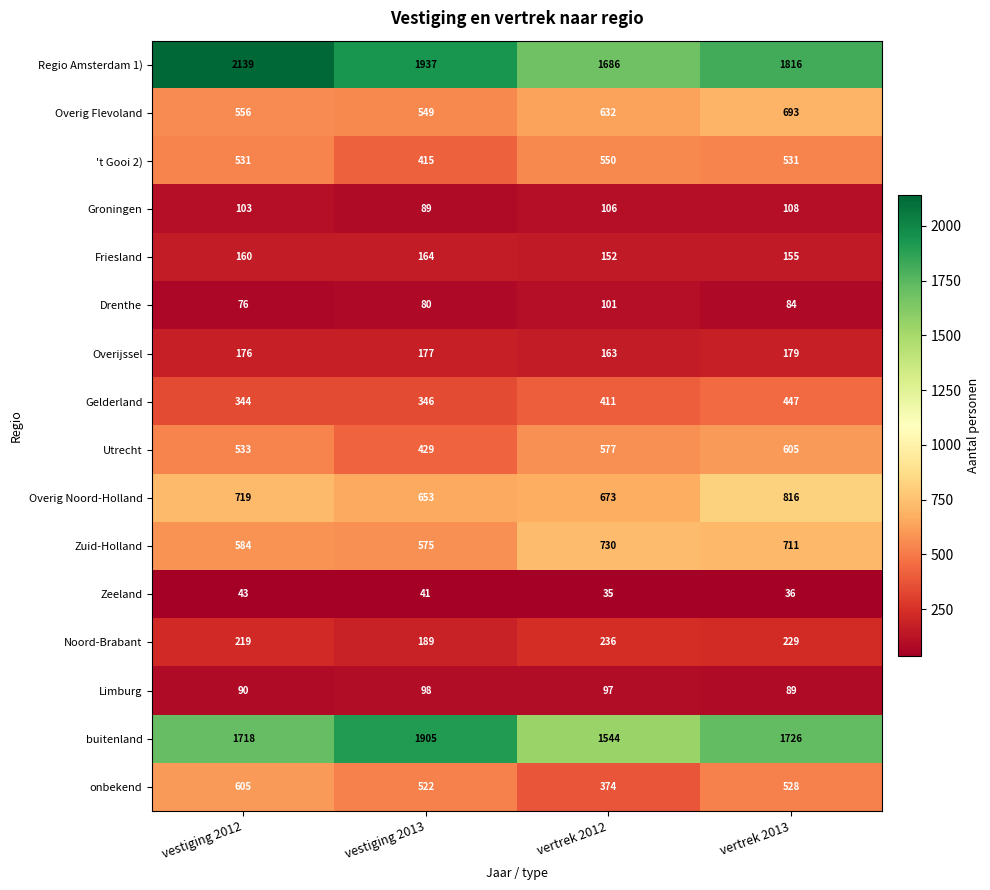

Rank the series at vertrek 2013 from lowest to highest value.

Zeeland, Drenthe, Limburg, Groningen, Friesland, Overijssel, Noord-Brabant, Gelderland, onbekend, 't Gooi 2), Utrecht, Overig Flevoland, Zuid-Holland, Overig Noord-Holland, buitenland, Regio Amsterdam 1)